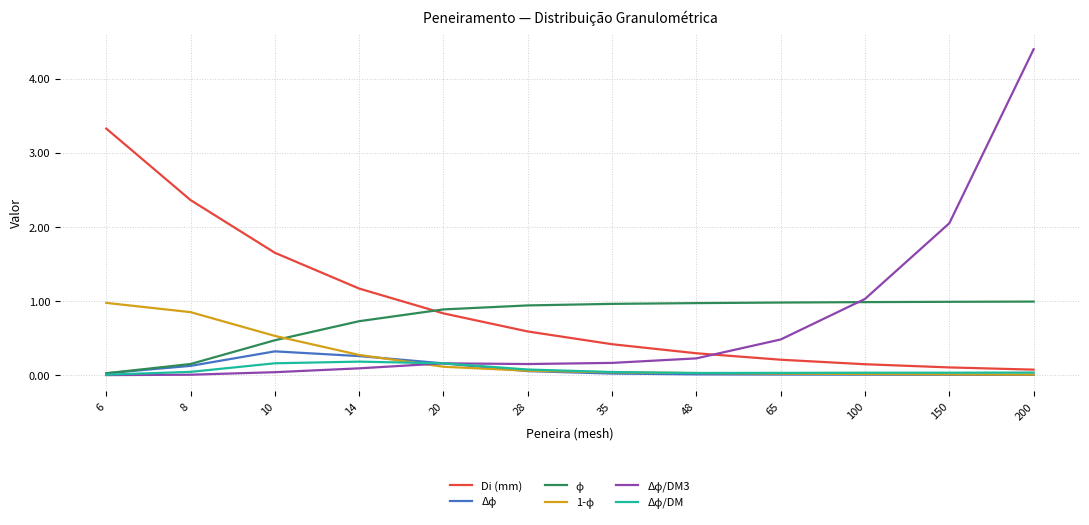

What is the average value of the Di (mm) series?

0.9